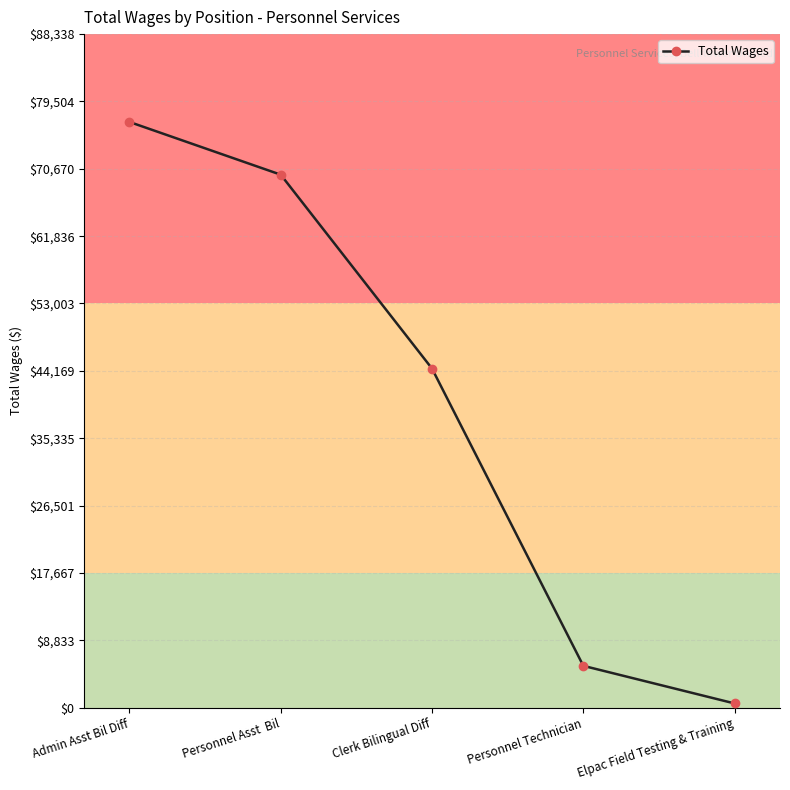

Rank the categories by value from highest to lowest.

Admin Asst Bil Diff, Personnel Asst  Bil, Clerk Bilingual Diff, Personnel Technician, Elpac Field Testing & Training